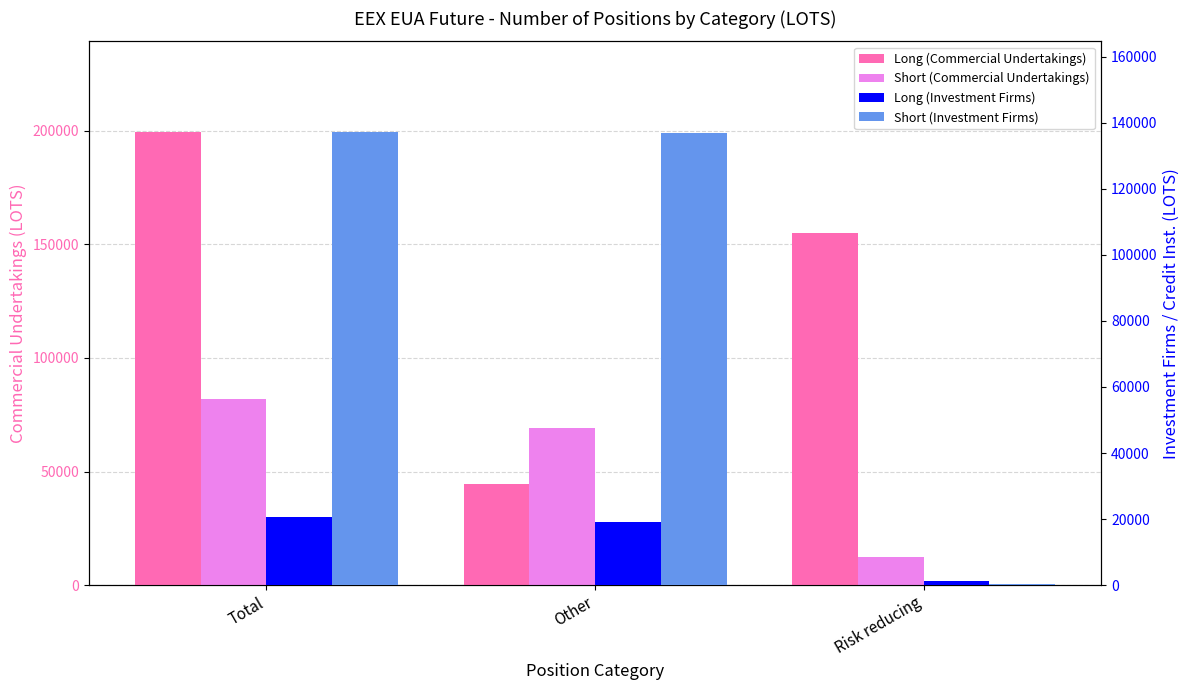

At which label does Short (Commercial Undertakings) first exceed 69270?

Total